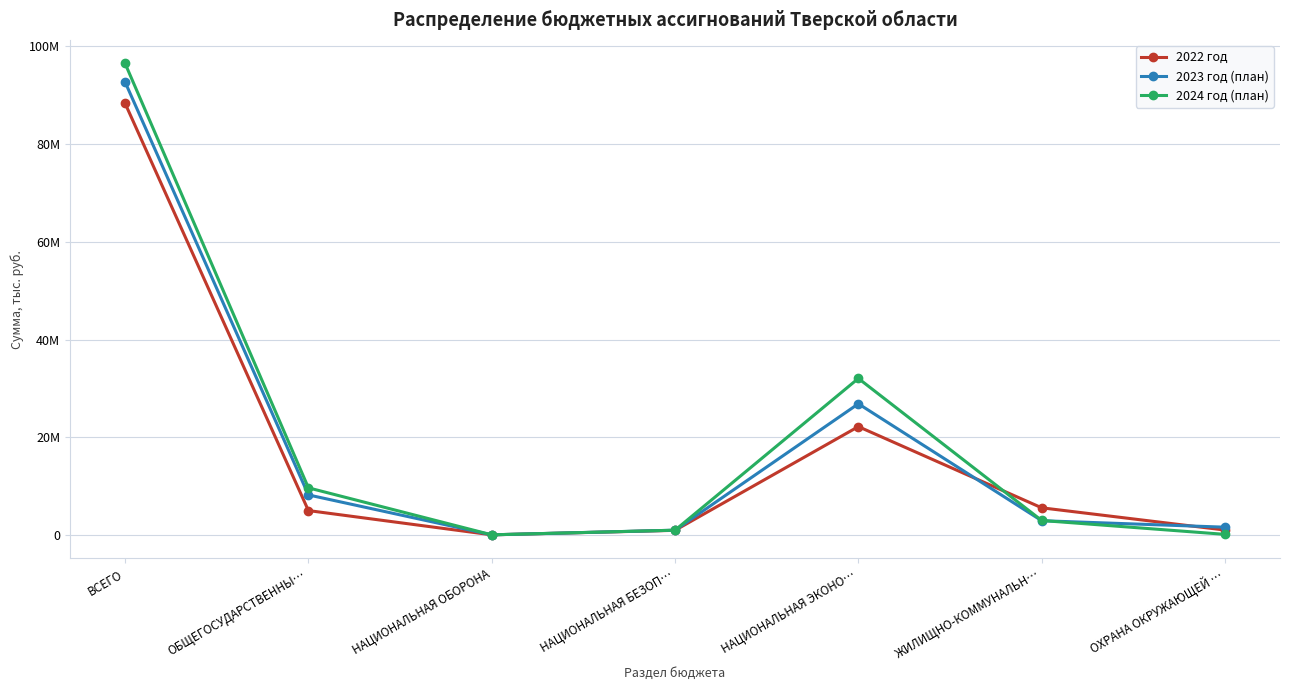

True or false: 2024 год (план) has more than 1 interior local peaks.

False